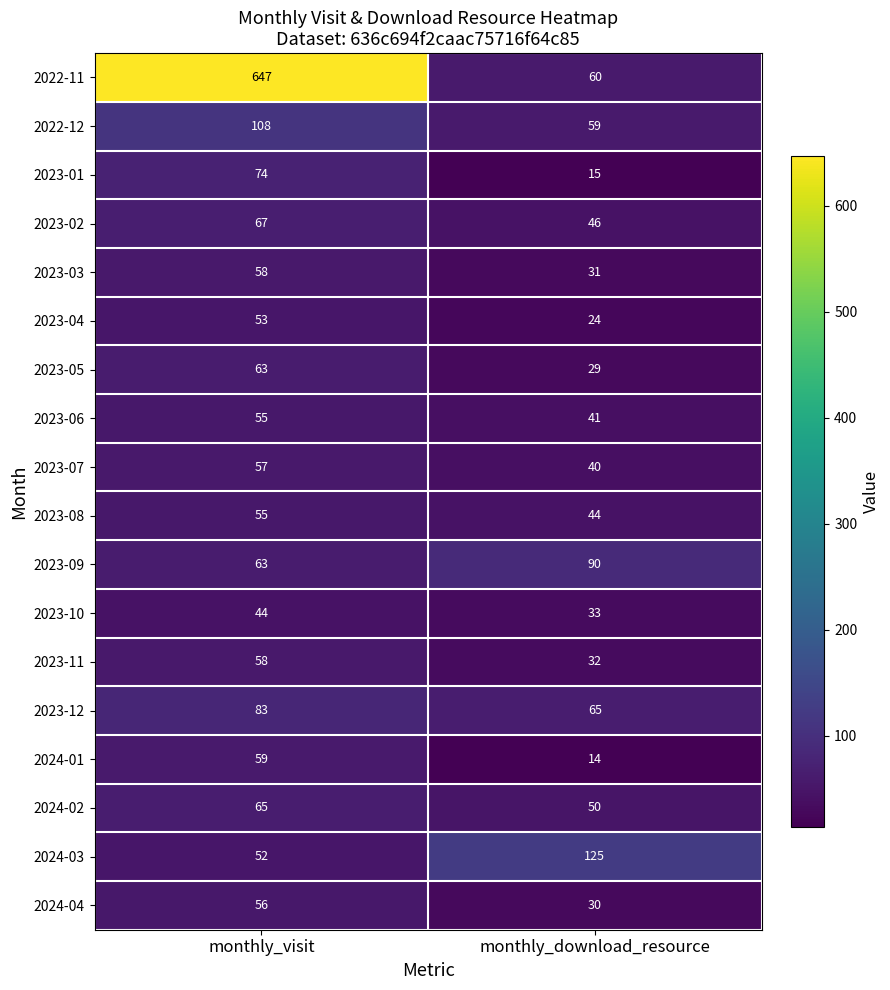

What is the spread (max minus min) of values at monthly_download_resource?

111